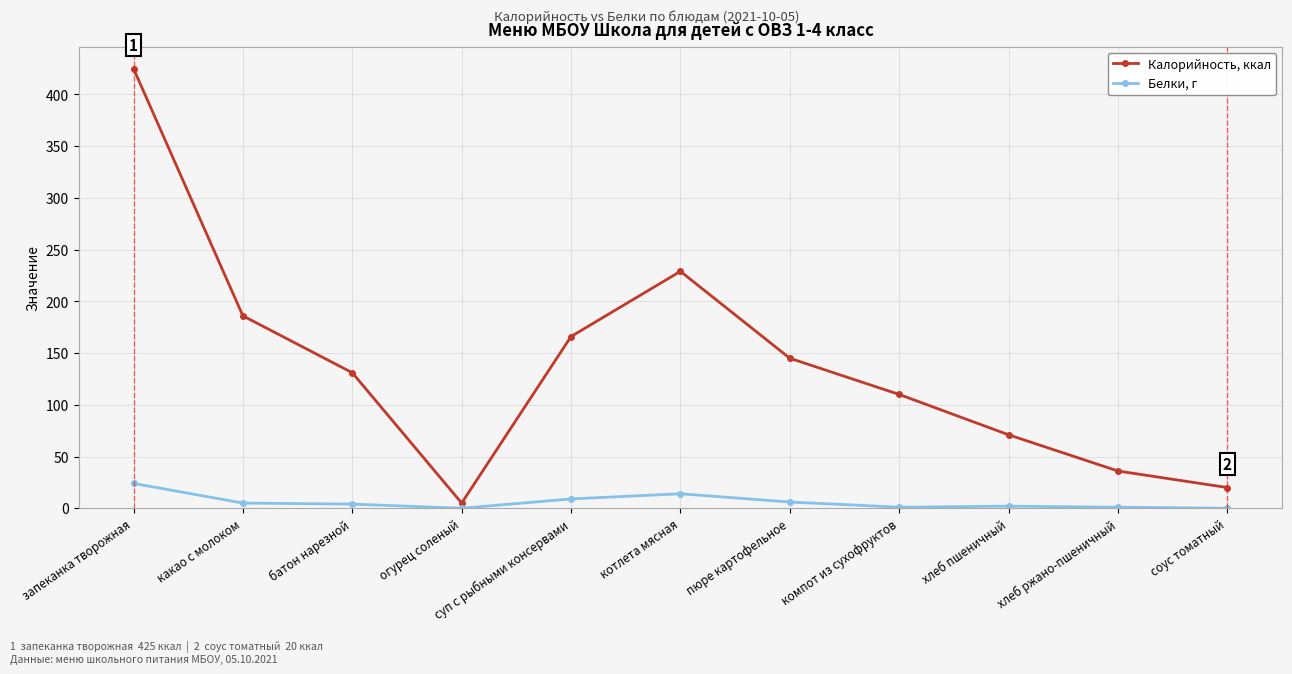

How many interior local peaks does the Калорийность, ккал series have?

1